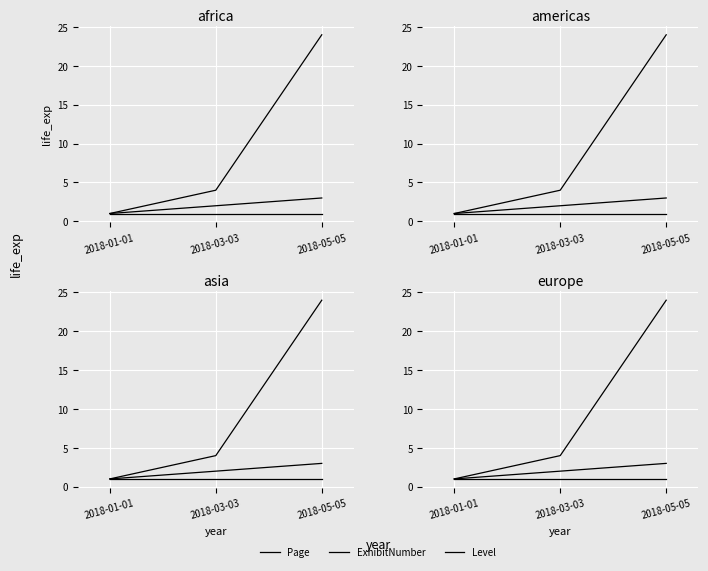

What is the average value of the ExhibitNumber series?

2